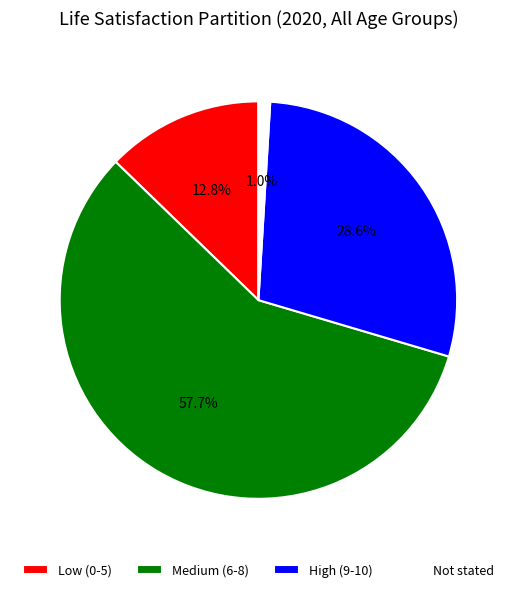

Does Medium (6-8) represent more than half of the total?

Yes